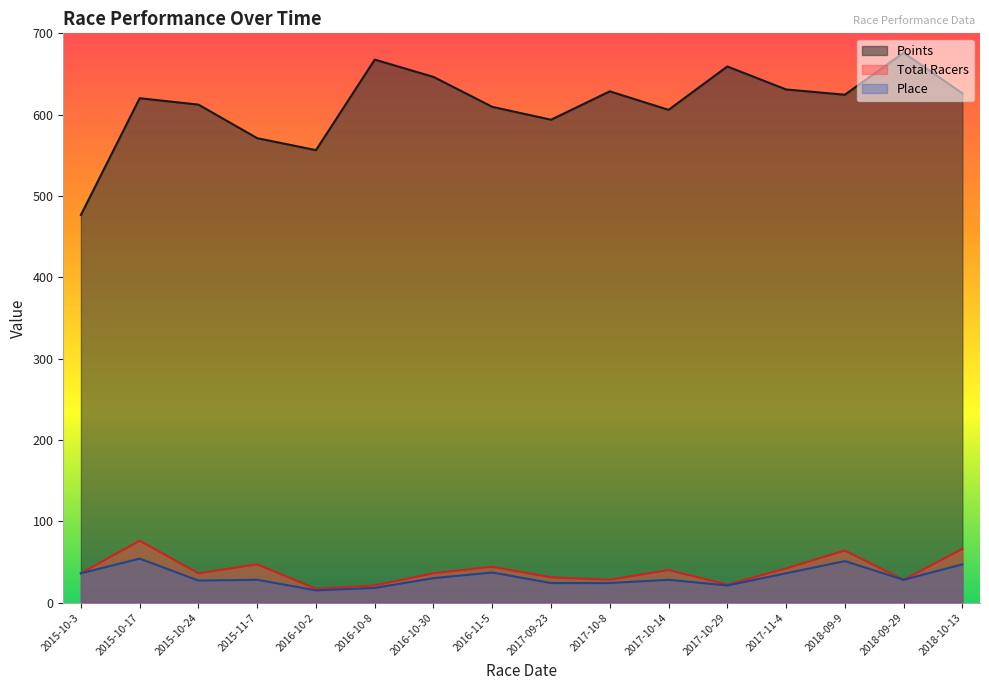

What is the average value of the Total Racers series?

39.6